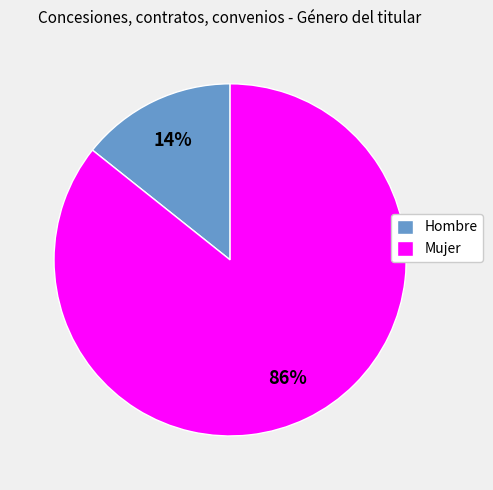

What is the largest slice in the pie chart?

Mujer